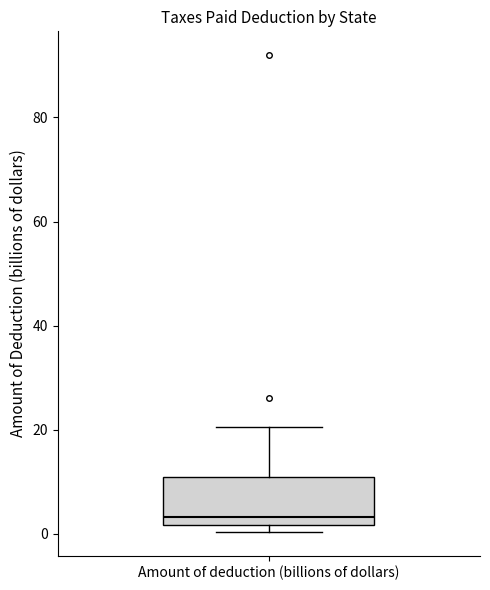

Read this box plot against the y-axis: the position of the median line, the range covered by the box, and the ends of both whiskers. The values are not printed on the chart, so give them approximately, as read against the axis.

median 4, box 2 to 10, whiskers 0 to 20